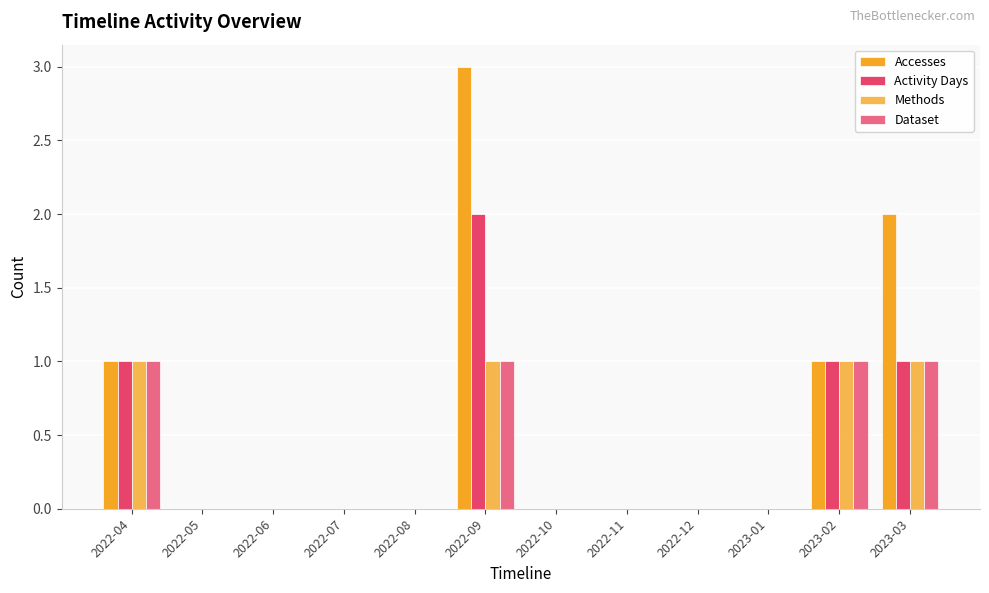

How many data points does each series have?

12